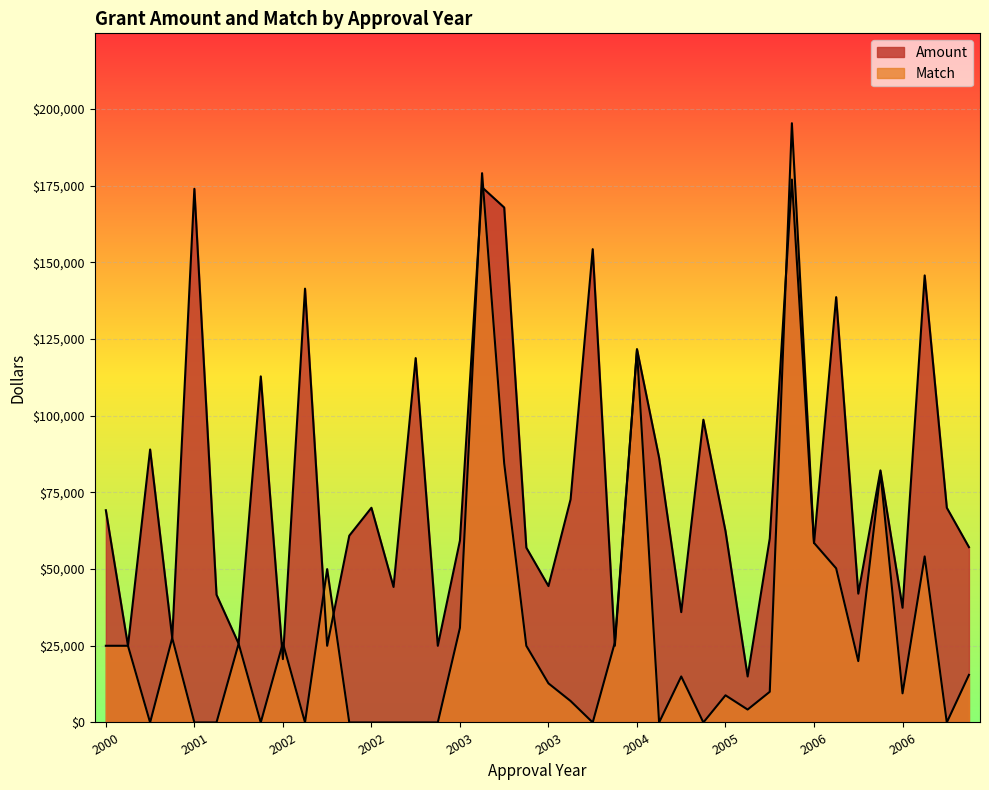

Which series has the largest total across all categories?

Amount